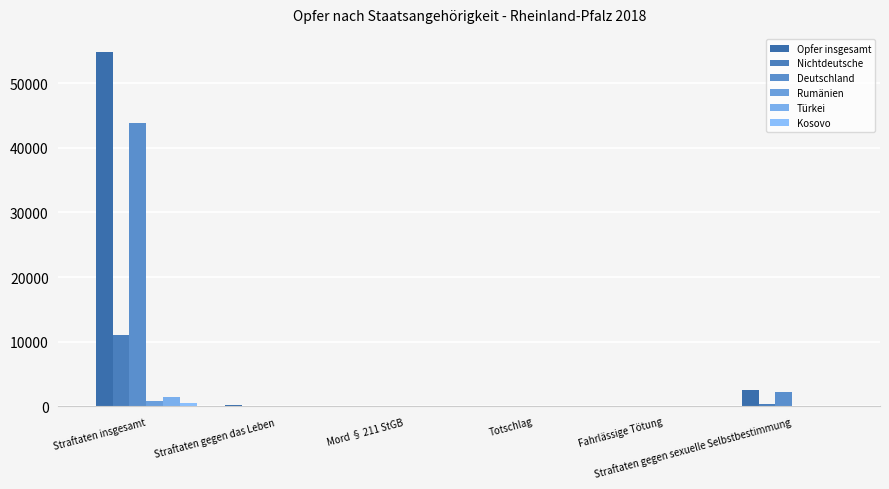

True or false: Rumänien has a value of 4 at Totschlag.

True